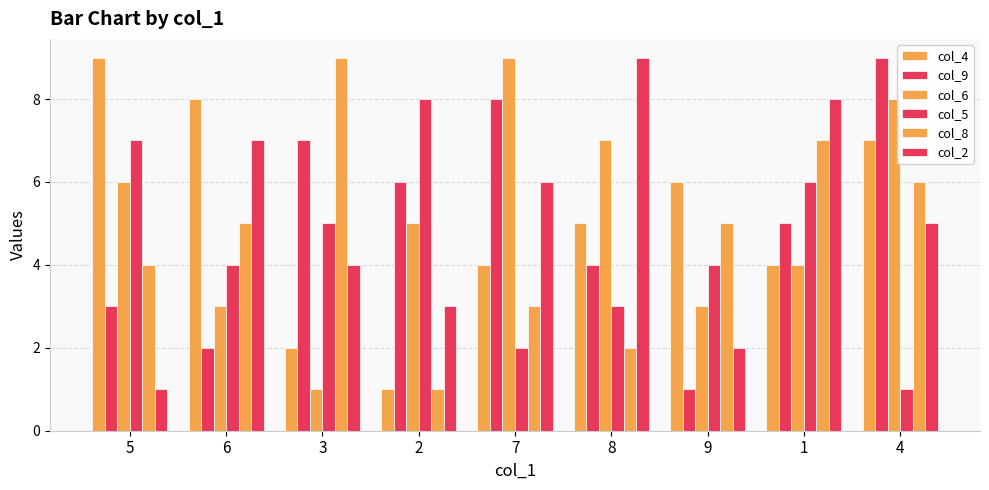

How many data points does each series have?

9